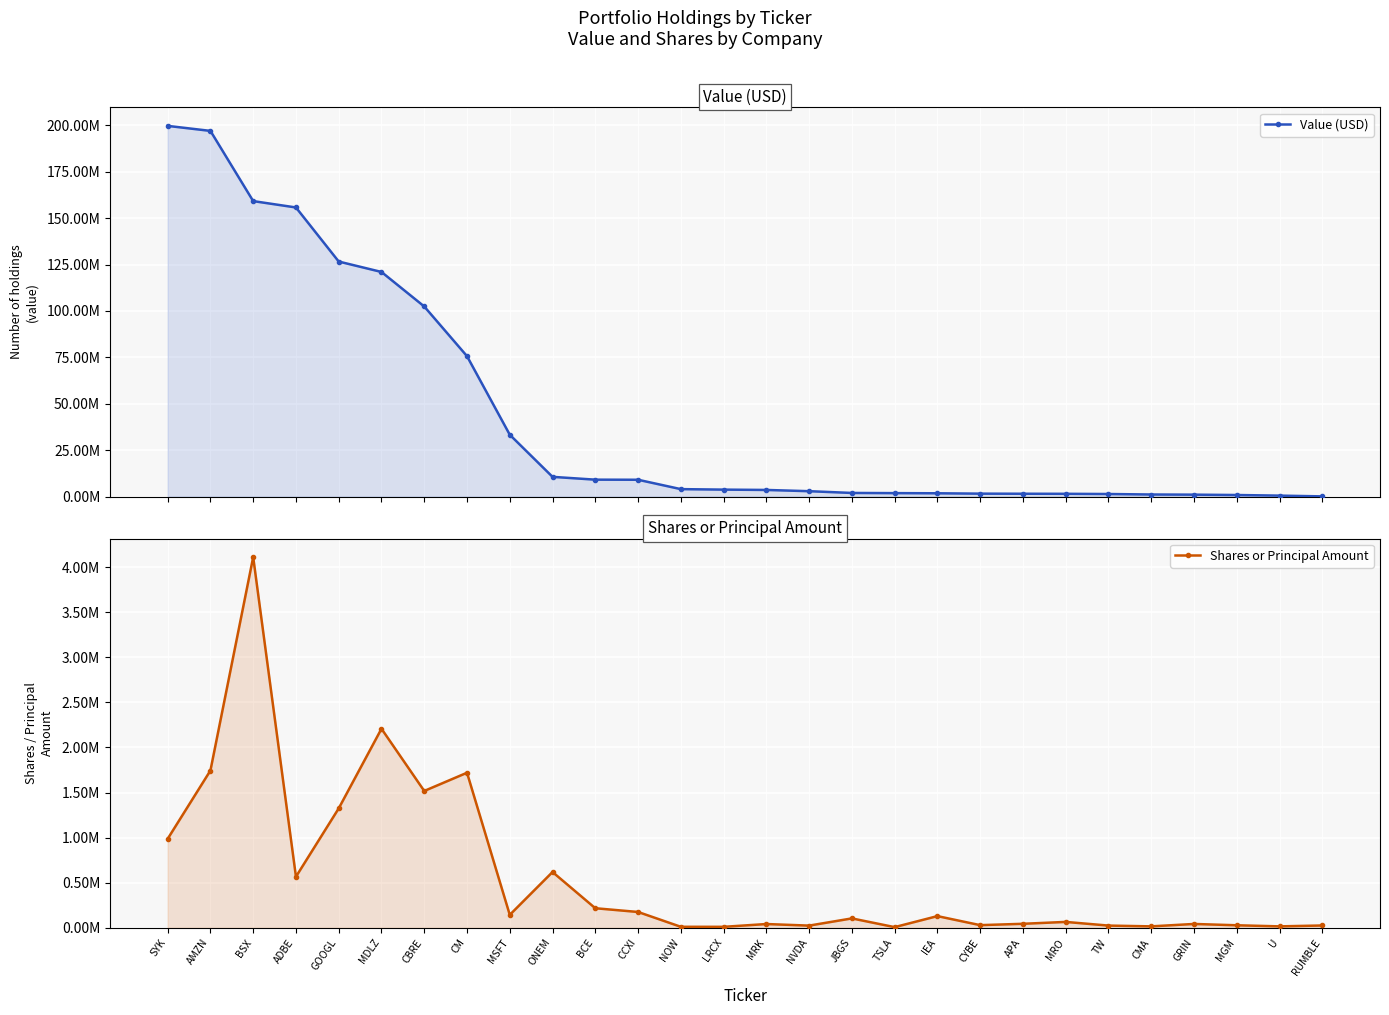

List the labels in order of Value (USD) value, smallest first.

RUMBLE, U, MGM, GRIN, CMA, TW, MRO, APA, CYBE, IEA, TSLA, JBGS, NVDA, MRK, LRCX, NOW, CCXI, BCE, ONEM, MSFT, CM, CBRE, MDLZ, GOOGL, ADBE, BSX, AMZN, SYK